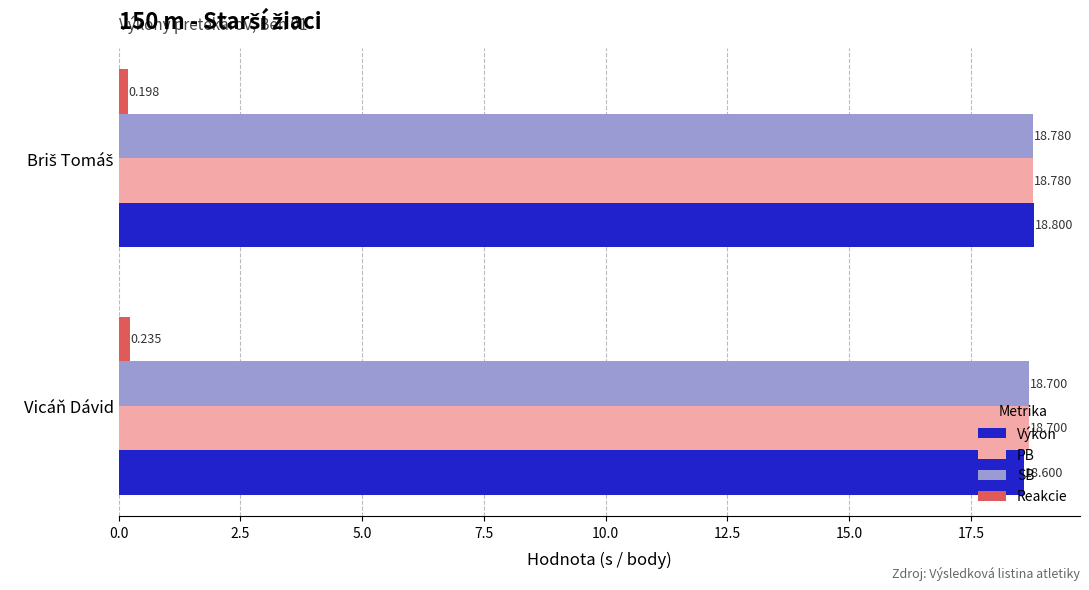

Which series has the largest range (max minus min)?

Výkon